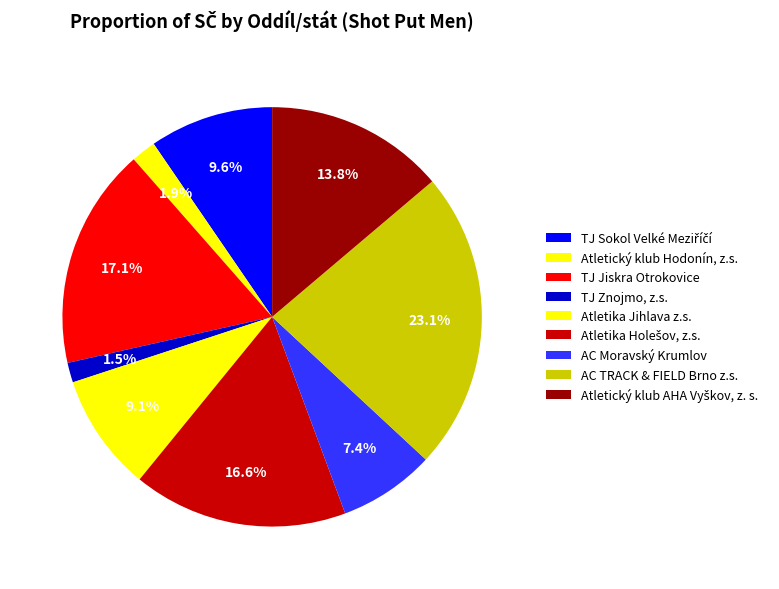

Does Atletický klub AHA Vyškov, z. s. represent more than half of the total?

No